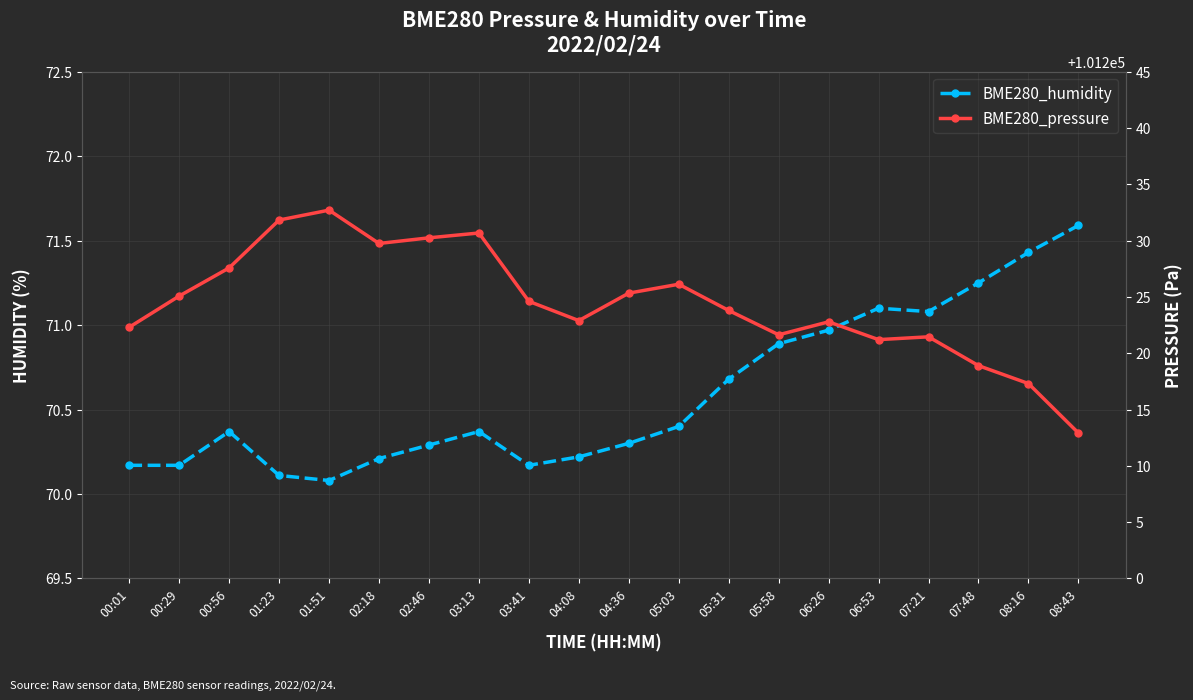

How many values in the BME280_pressure series exceed 101224?

10